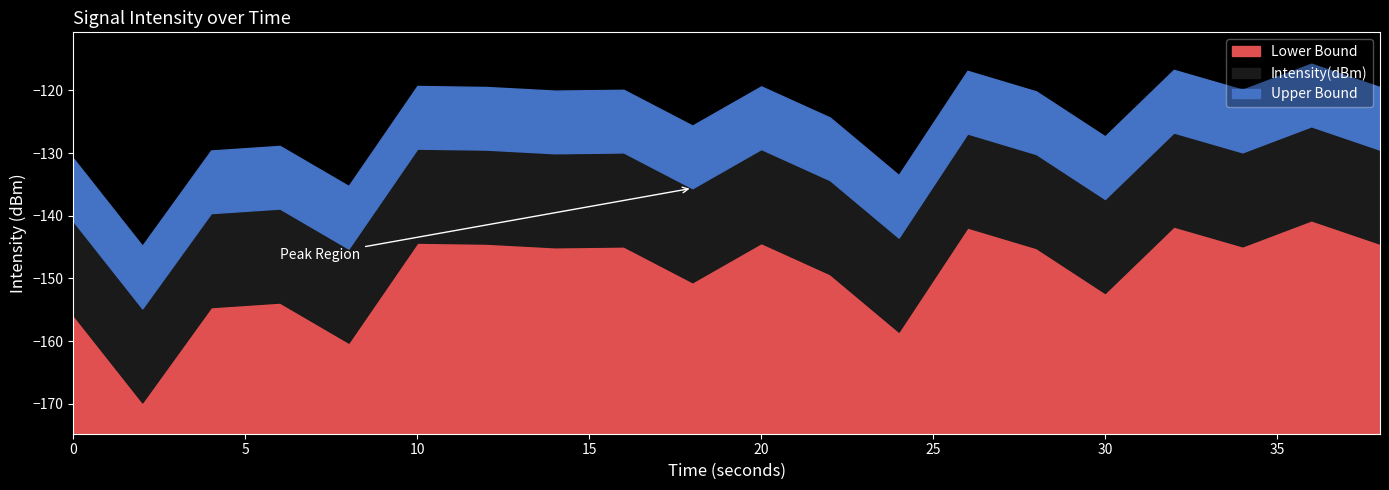

What is the value of the 13th point from the left?

-143.5